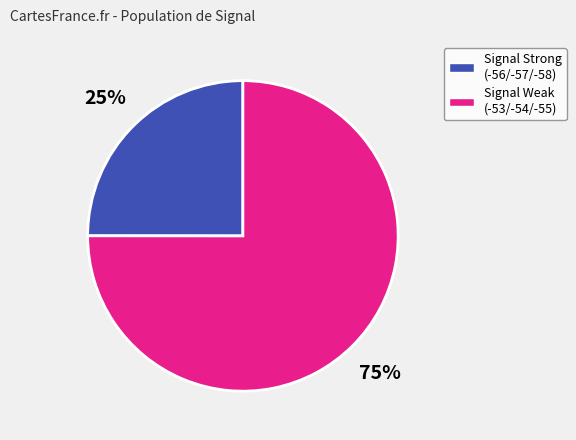

Combined, do Signal Weak (-53/-54/-55) and Signal Strong (-56/-57/-58) account for over 50%?

Yes